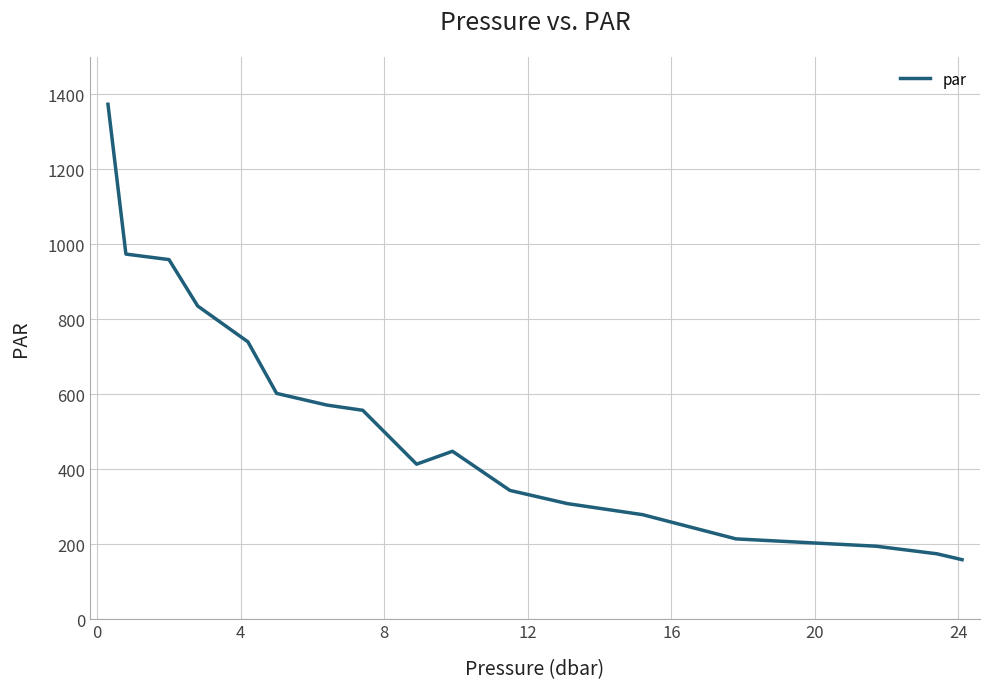

What is the smallest value displayed?

159.4